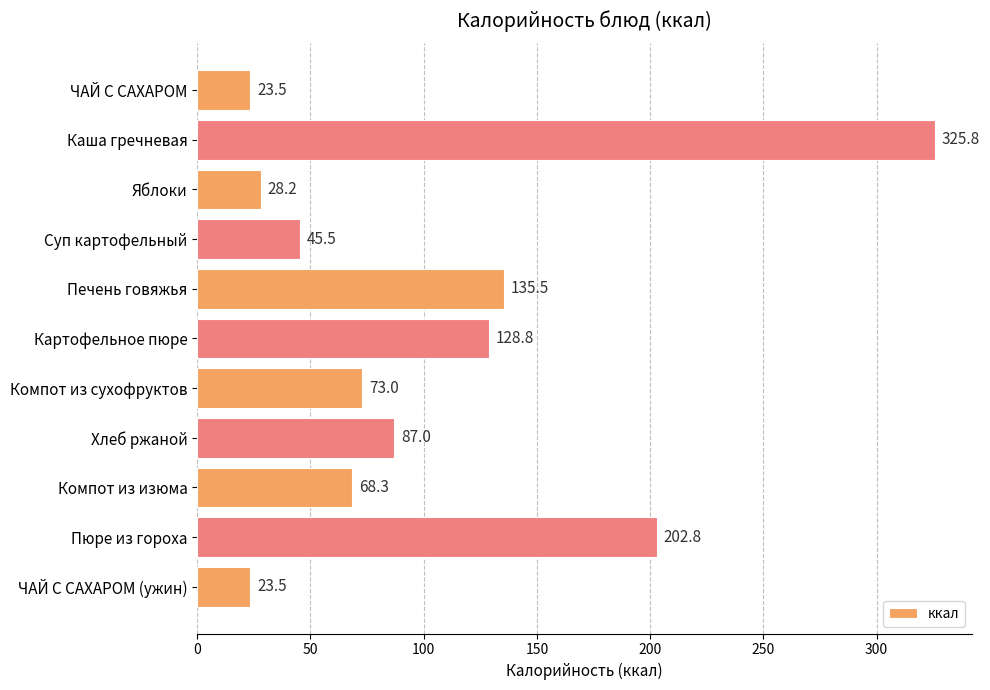

What is the label of the 1st bar from the bottom?

ЧАЙ С САХАРОМ (ужин)